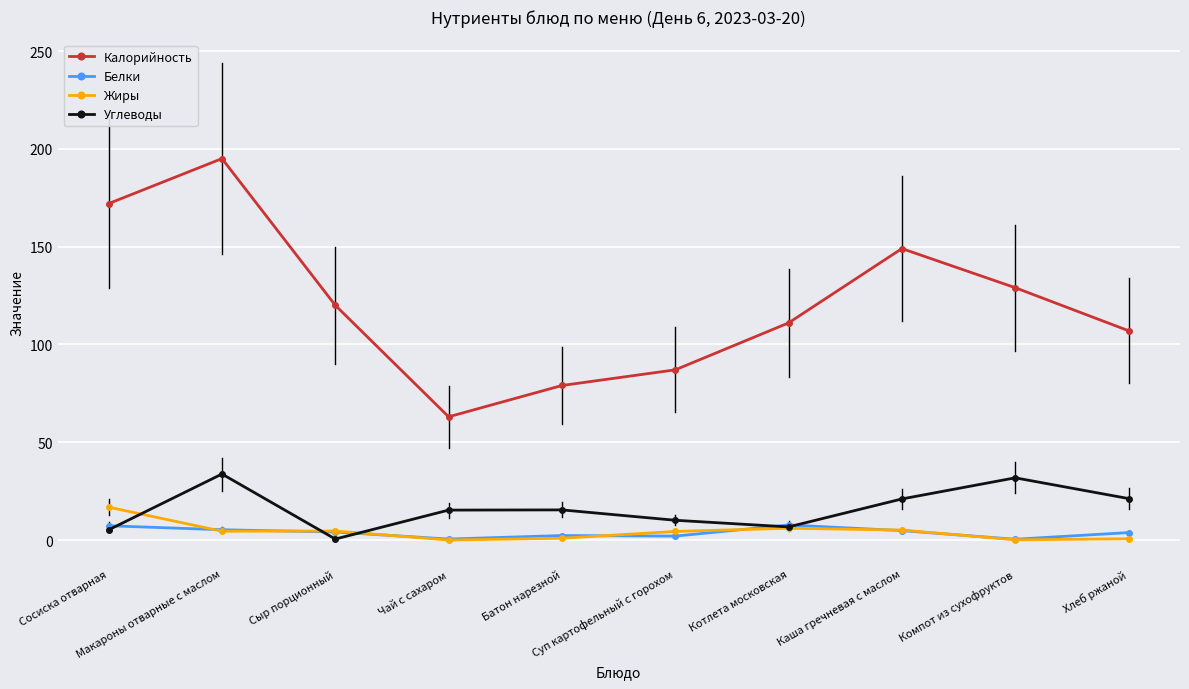

What is the label of the 4th point from the right?

Котлета московская